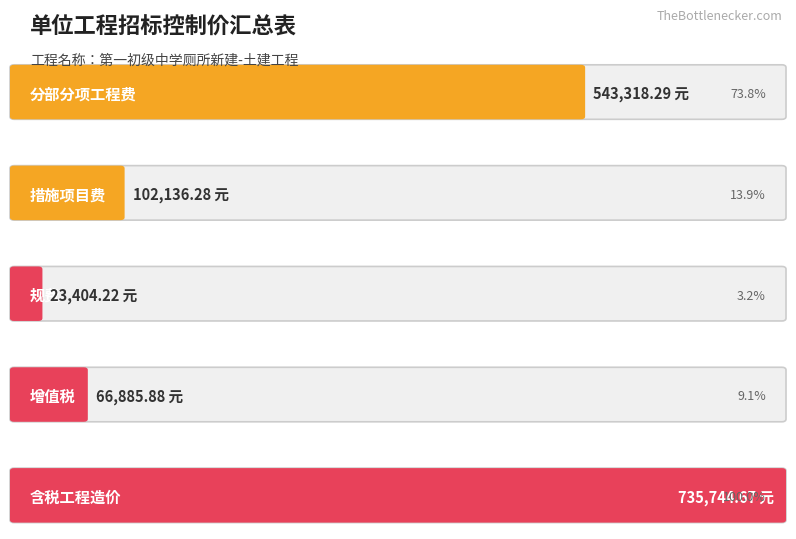

Reading left to right, transcribe all the data shown in this chart.

分部分项工程费=543318.3	措施项目费=102136.3	规费=23404.2	增值税=66885.9	含税工程造价=735744.7